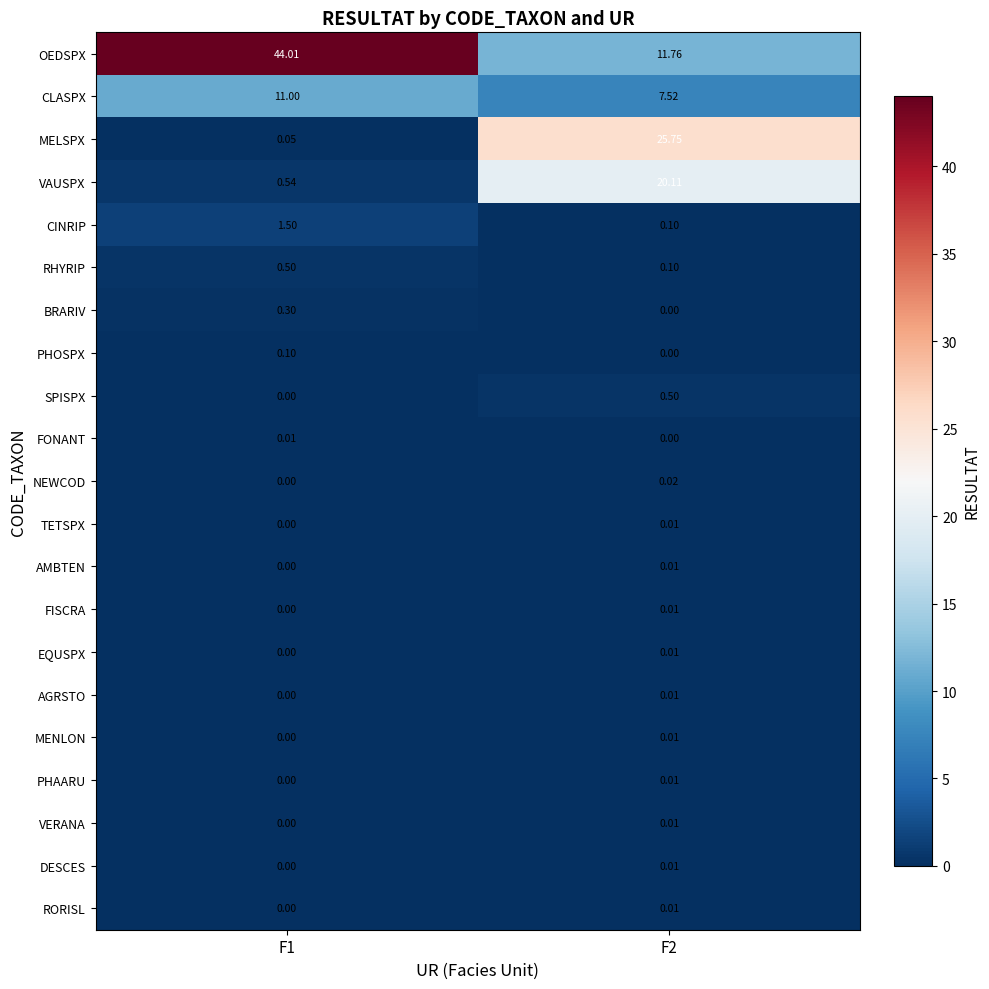

Which series changed the most between F1 and F2?

OEDSPX